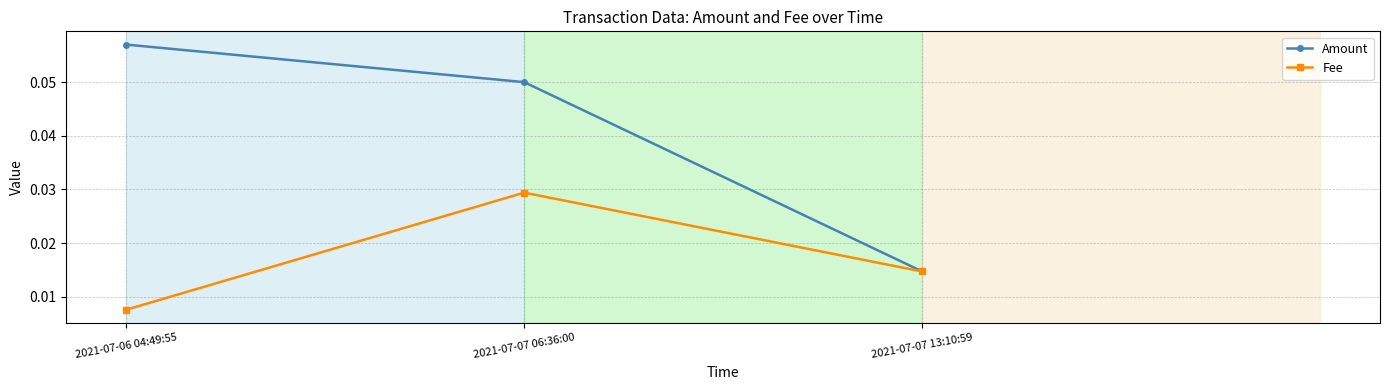

At which category is the sum across all series the highest?

2021-07-07 06:36:00